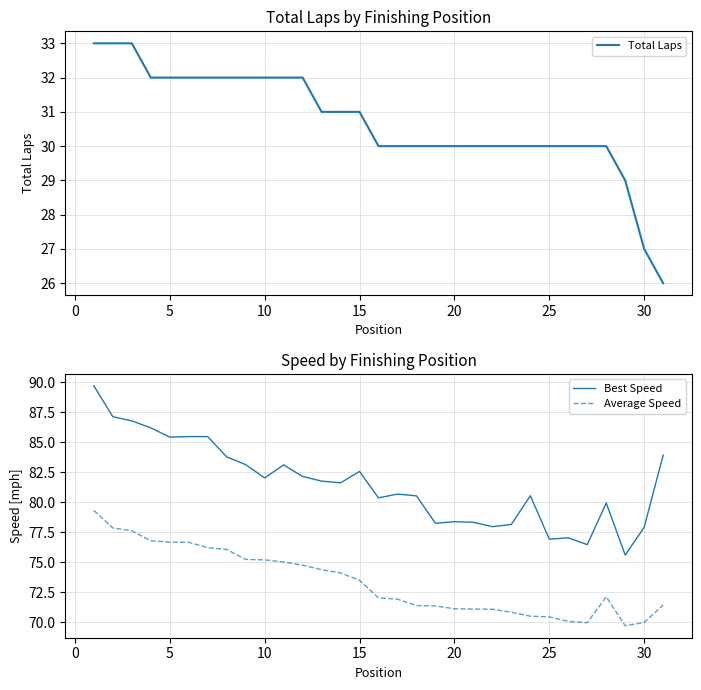

What is the lowest value of the Best Speed series?

75.6